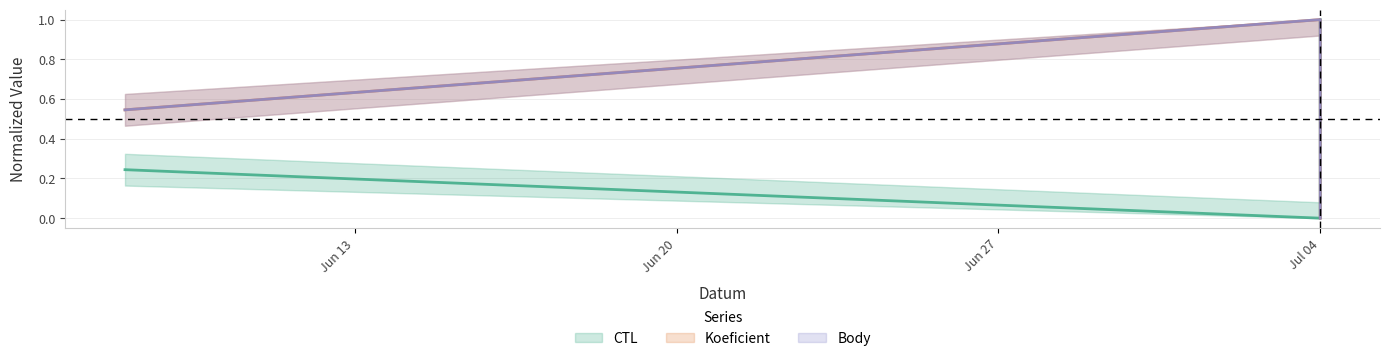

What are all the series names shown in the legend?

CTL, Koeficient, Body